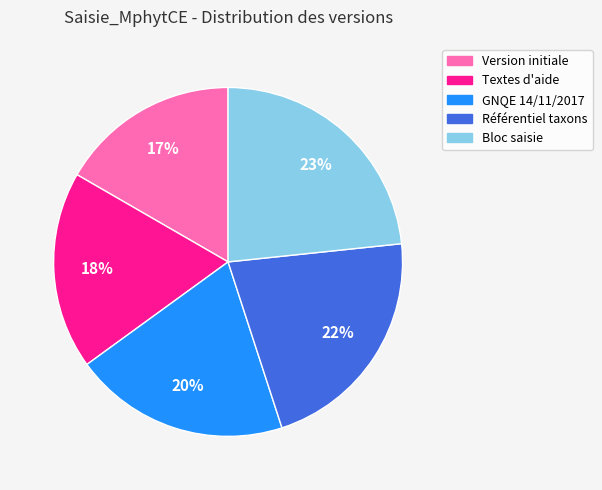

What is the ratio of the value at Version initiale to the value at Textes d'aide?

0.9